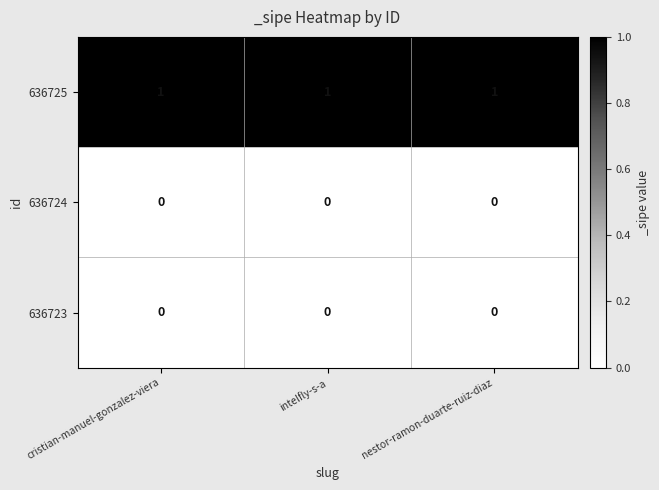

The 636725 series shows 0 at intelfly-s-a. True or false?

False